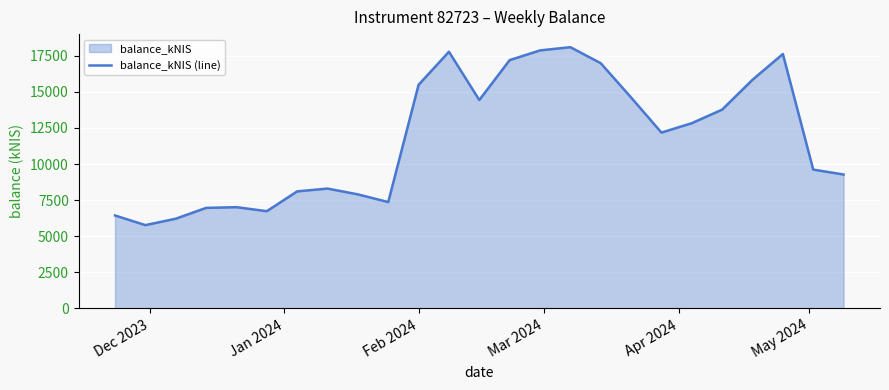

What is the greatest value displayed?

18095.3